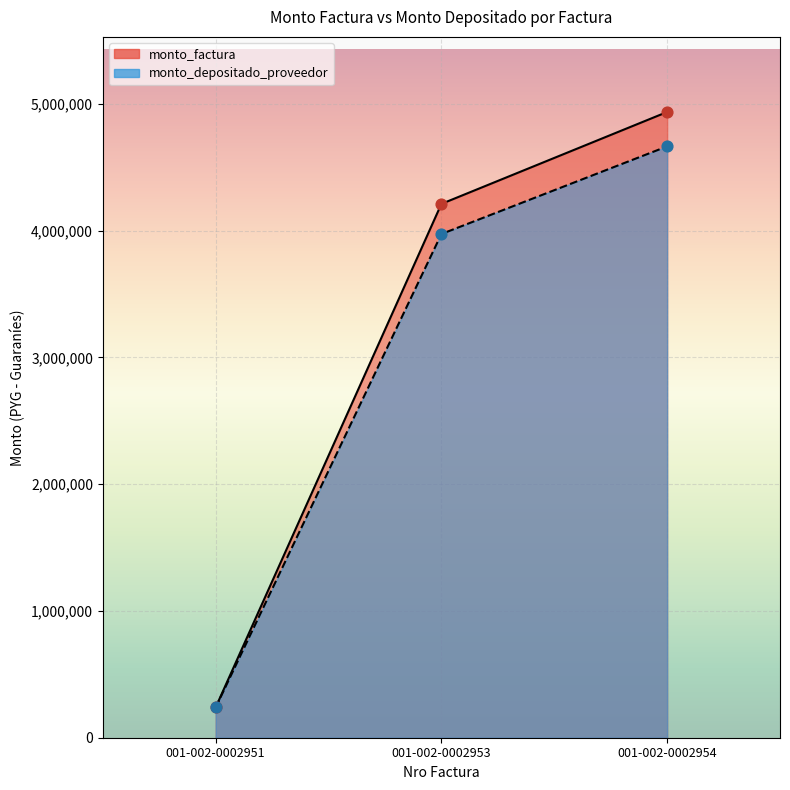

What is the total value across all series at 001-002-0002951?

478528